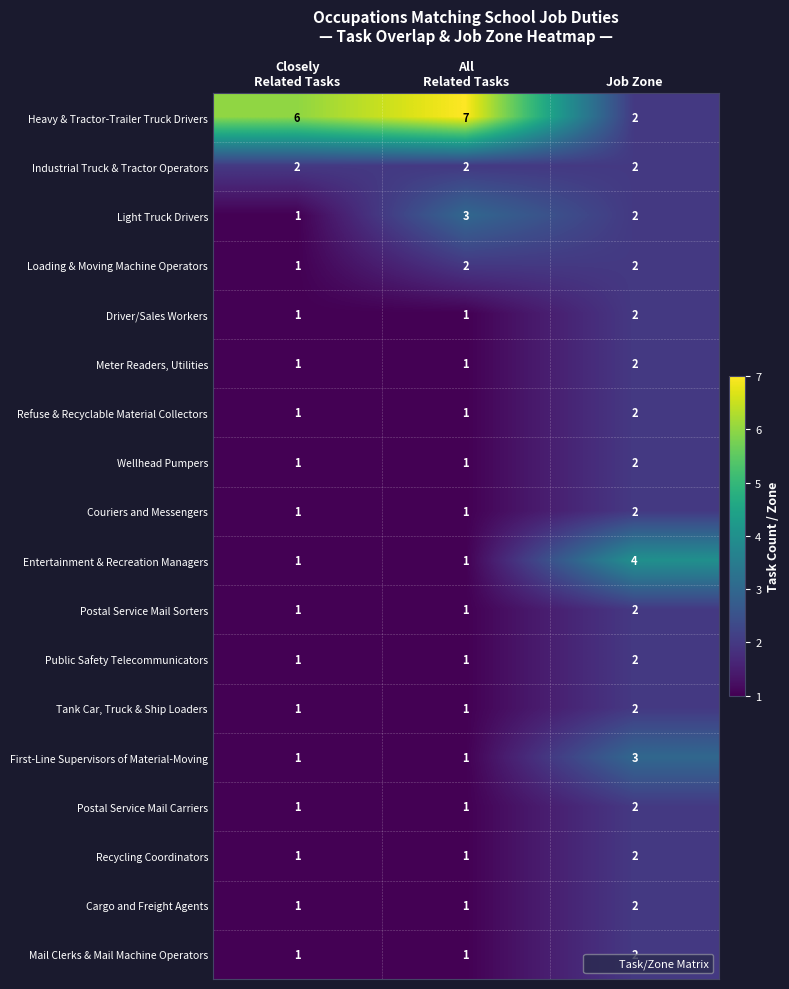

At which category does the chart reach its peak across all series?

All
Related Tasks